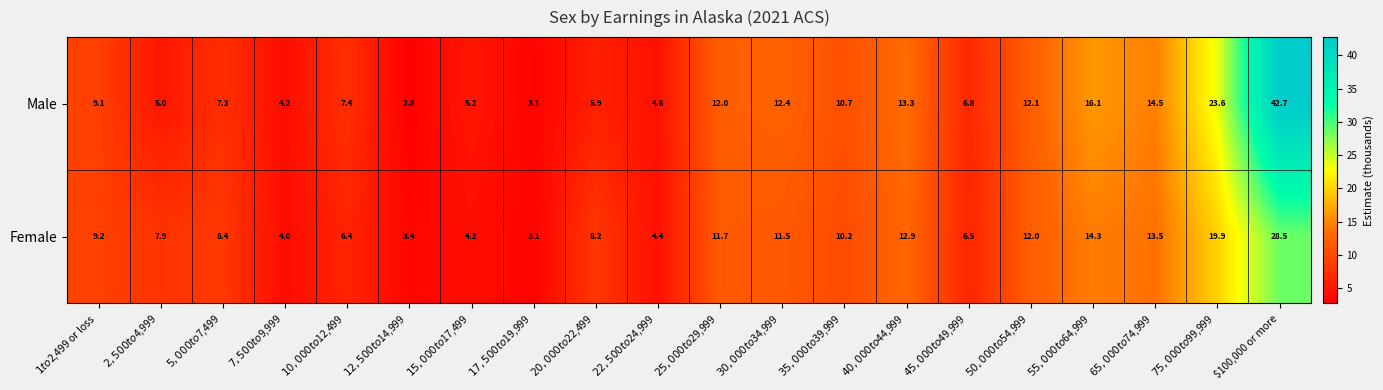

What is the difference between the second highest and second lowest values in the Female series?

16.5